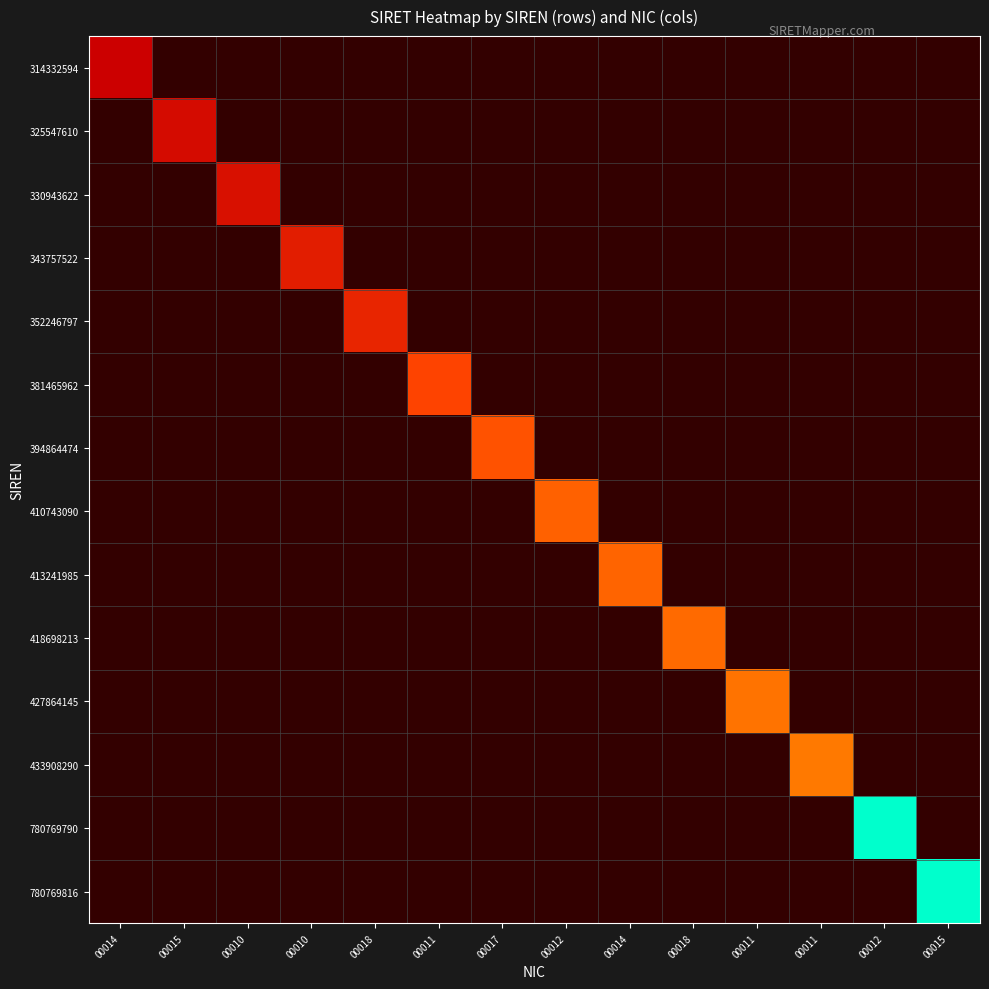

What is the maximum value shown in the chart?

78076981600015.0